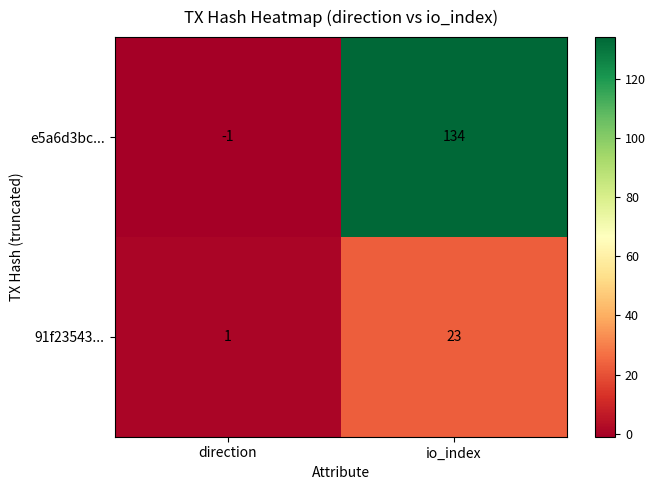

Which series has the largest total across all categories?

e5a6d3bc...